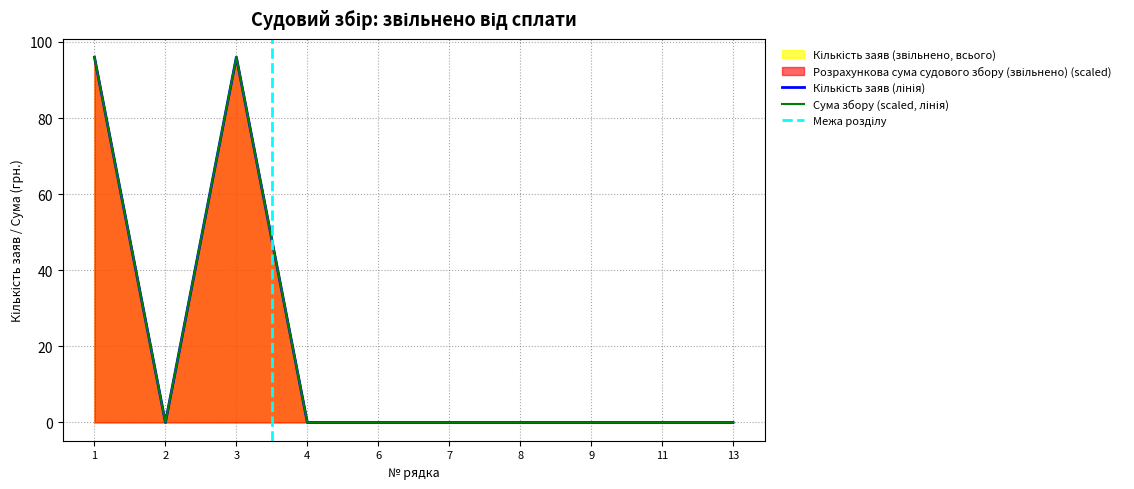

Between 1 and 4, which series saw the biggest shift?

Кількість заяв (звільнено, всього)